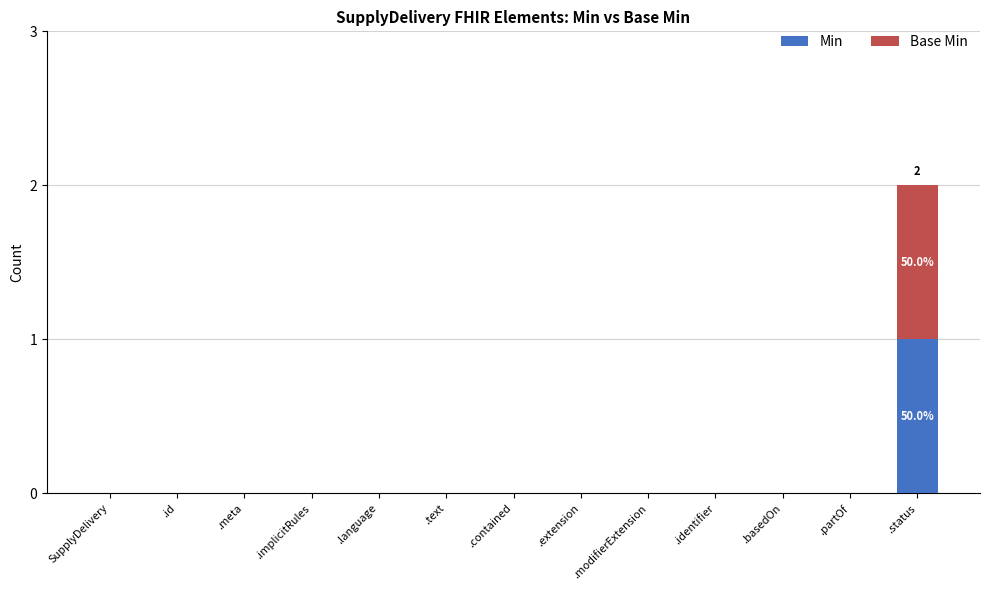

Is it true that Min equals 1 at .meta?

False